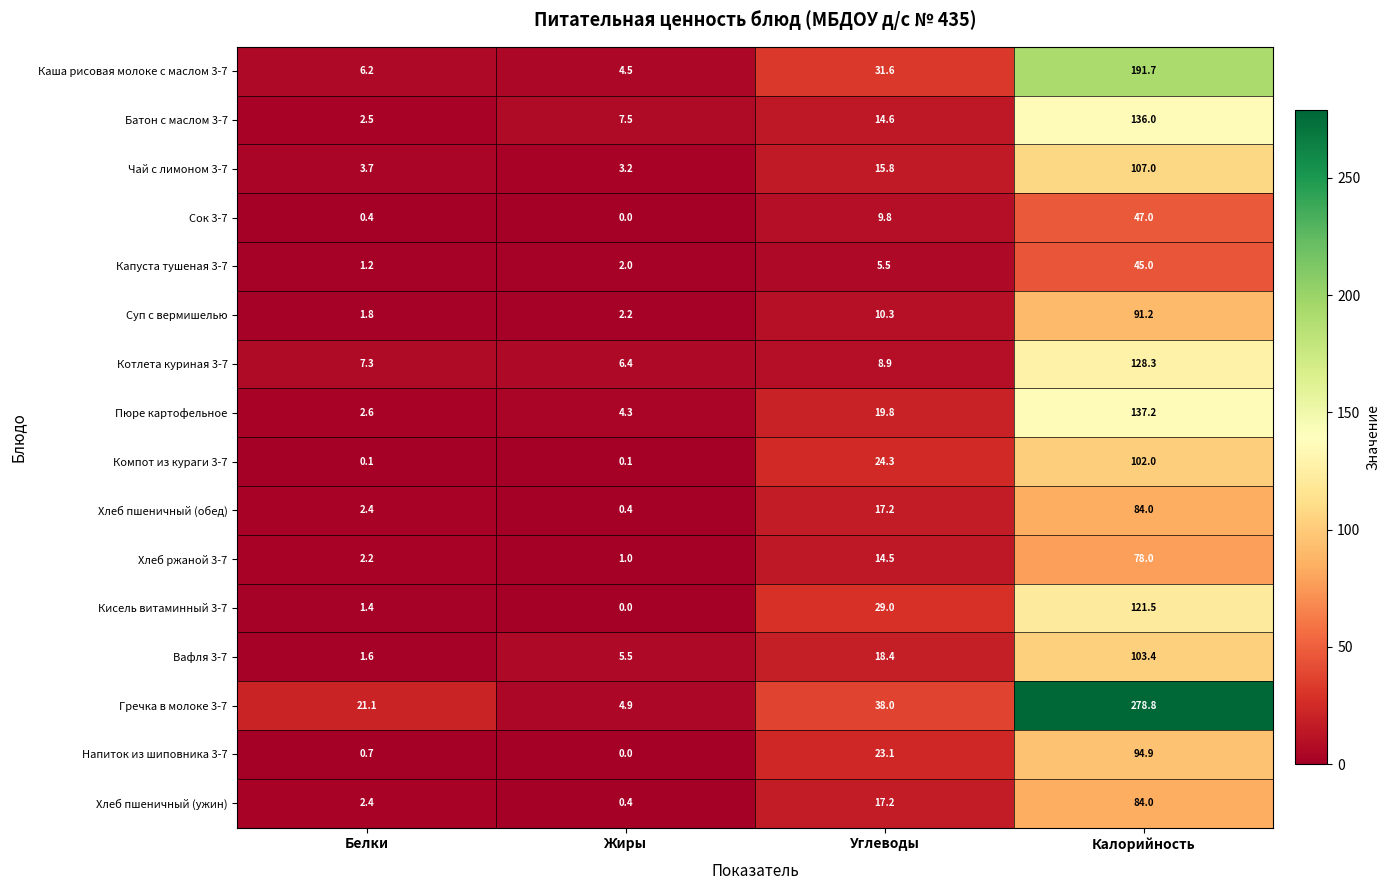

Between Белки and Жиры, which series saw the biggest shift?

Гречка в молоке 3-7